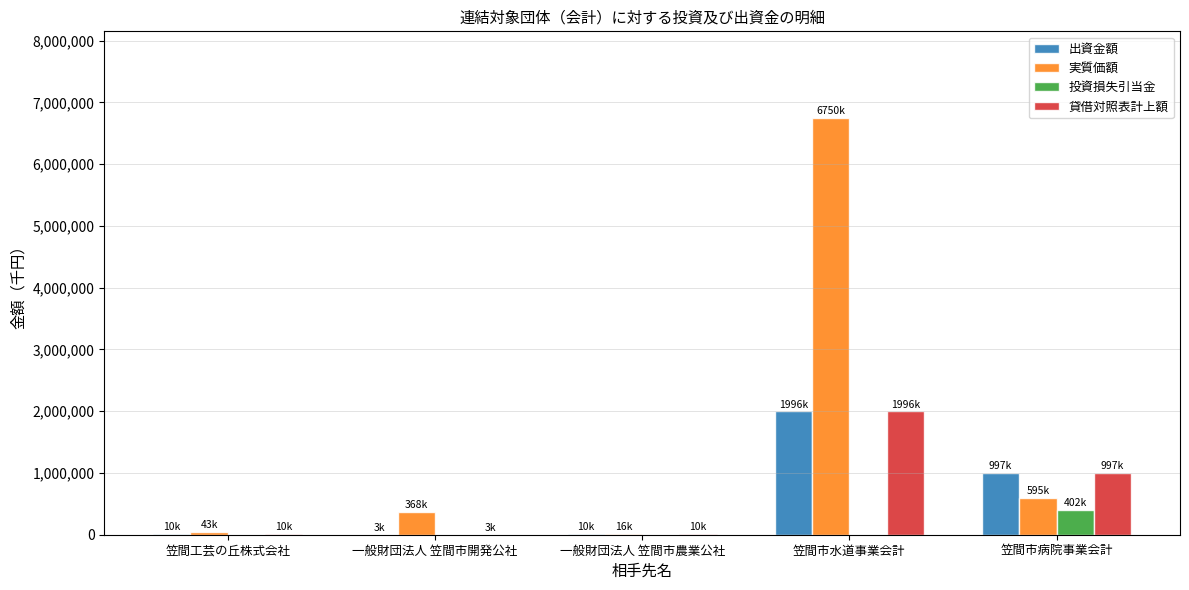

Where is 出資金額 nearest to the value 999749?

笠間市病院事業会計